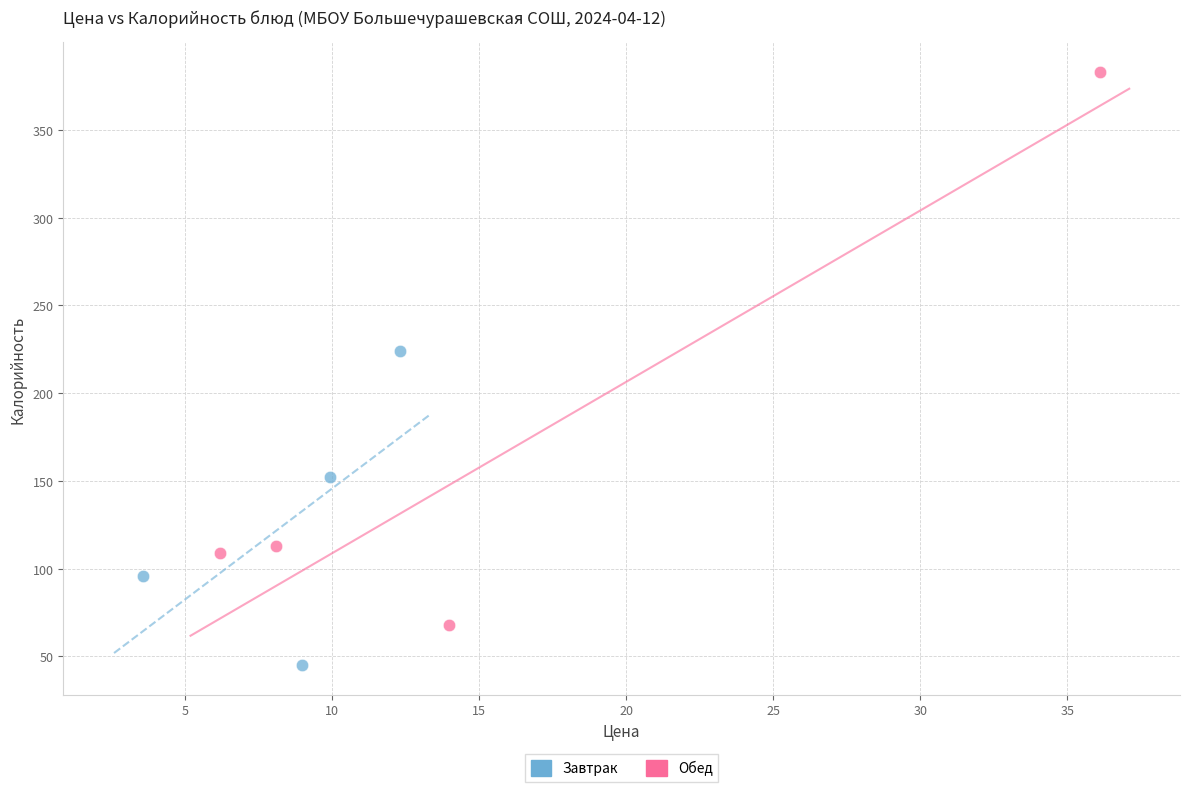

Which series reaches the maximum Y coordinate?

Обед